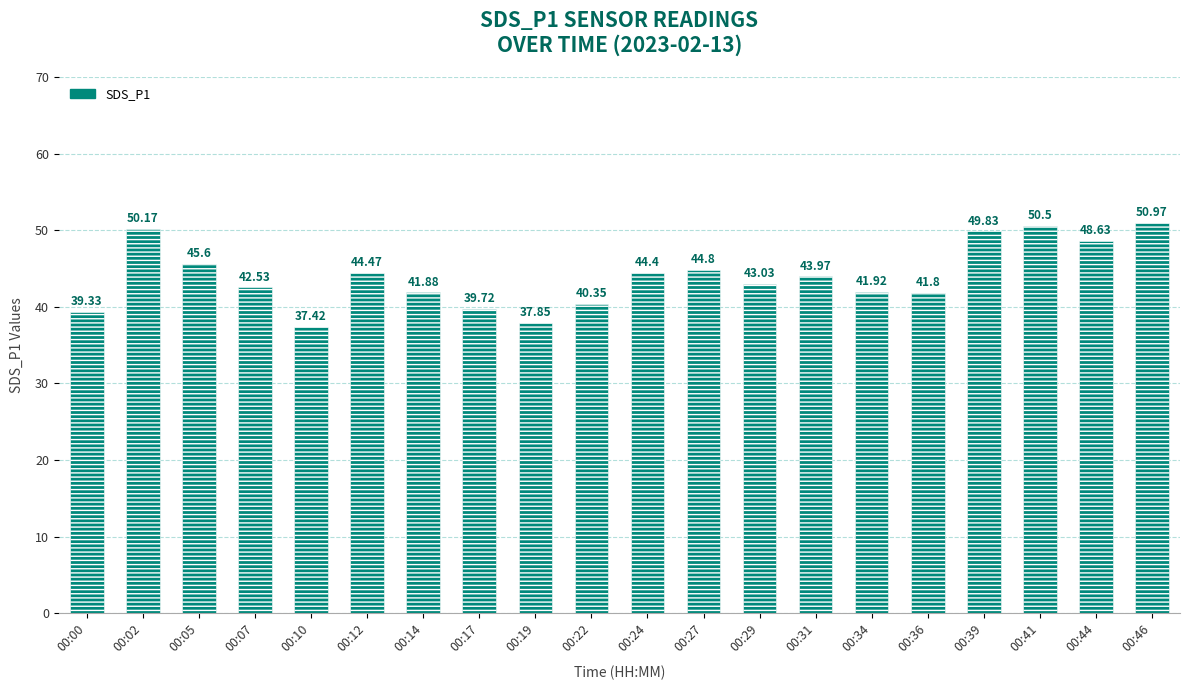

The value at 00:22 is 66.8. True or false?

False